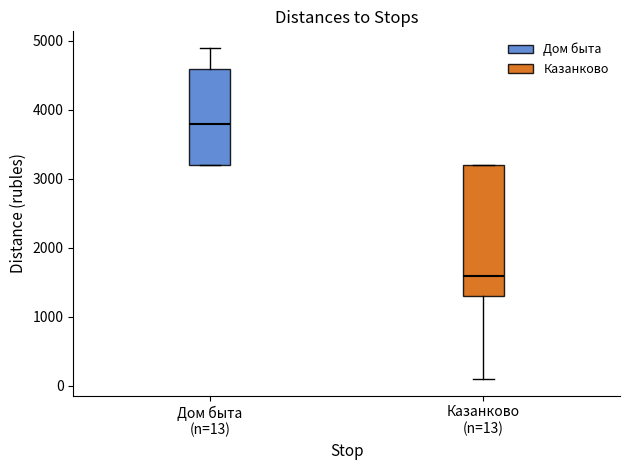

Reading left to right, transcribe this box plot: for each box, give where its median line is, the range the box spans, and where its two whiskers end, as read against the y-axis. The values are not printed on the chart, so give them approximately, as read against the axis.

Дом быта (n=13): median 3800, box 3200 to 4600, whiskers 3200 to 4900
Казанково (n=13): median 1600, box 1300 to 3200, whiskers 100 to 3200